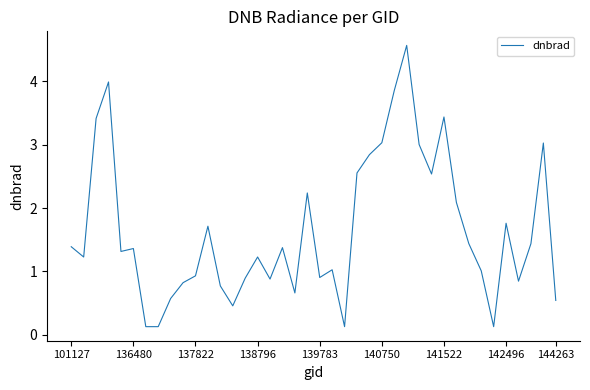

What is the difference between the maximum and minimum values?

4.4